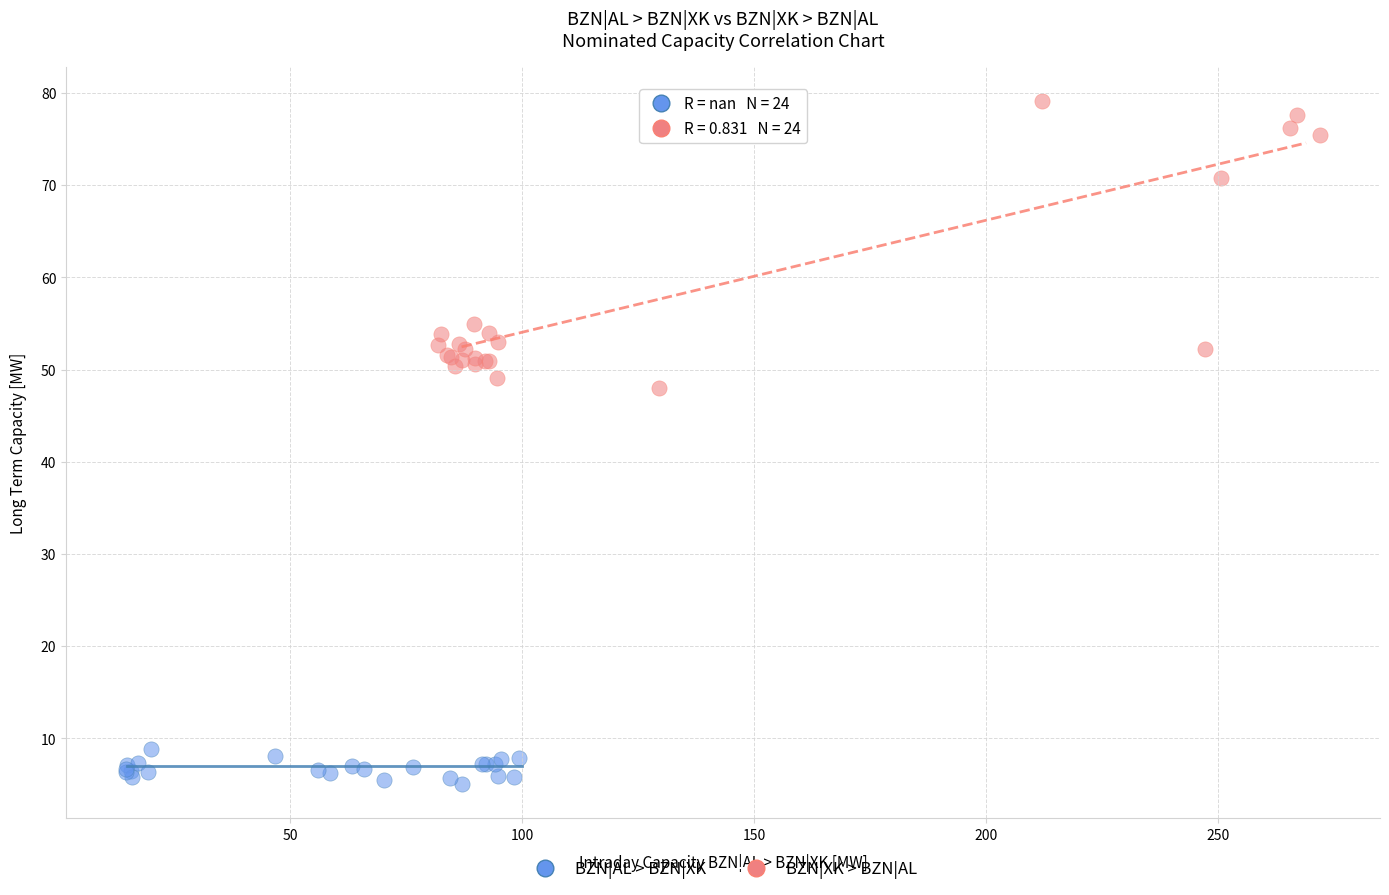

What are all the series names shown in the legend?

BZN|AL > BZN|XK, BZN|XK > BZN|AL